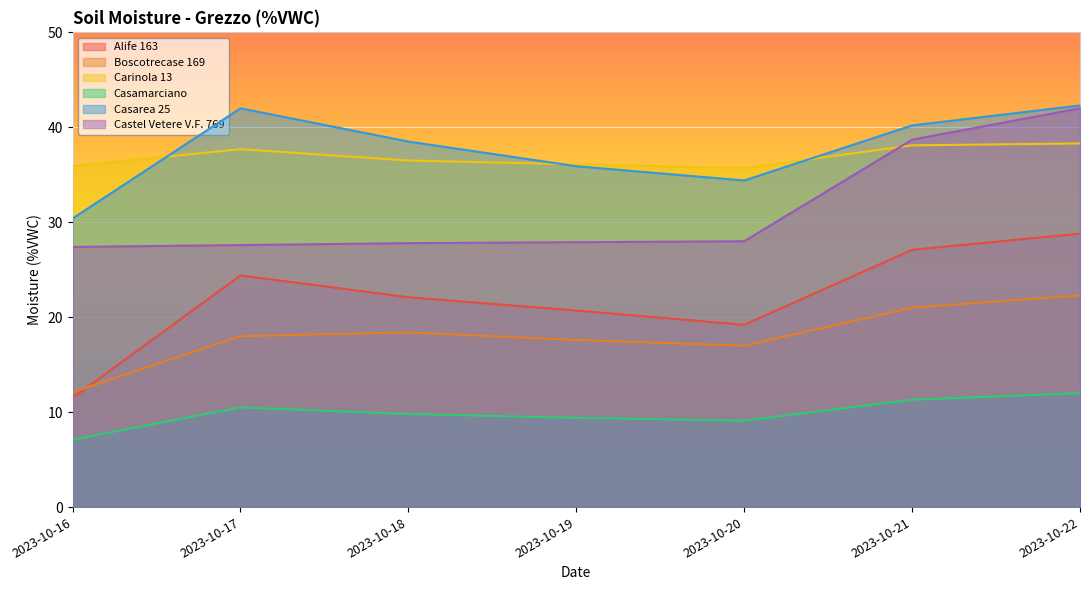

The Castel Vetere V.F. 769 series shows 27.6 at 2023-10-17. True or false?

True